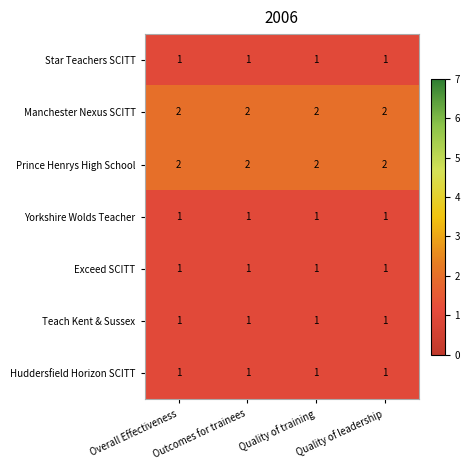

Is the value of Prince Henrys High School at Overall Effectiveness greater than the value of Huddersfield Horizon SCITT at Quality of leadership?

Yes